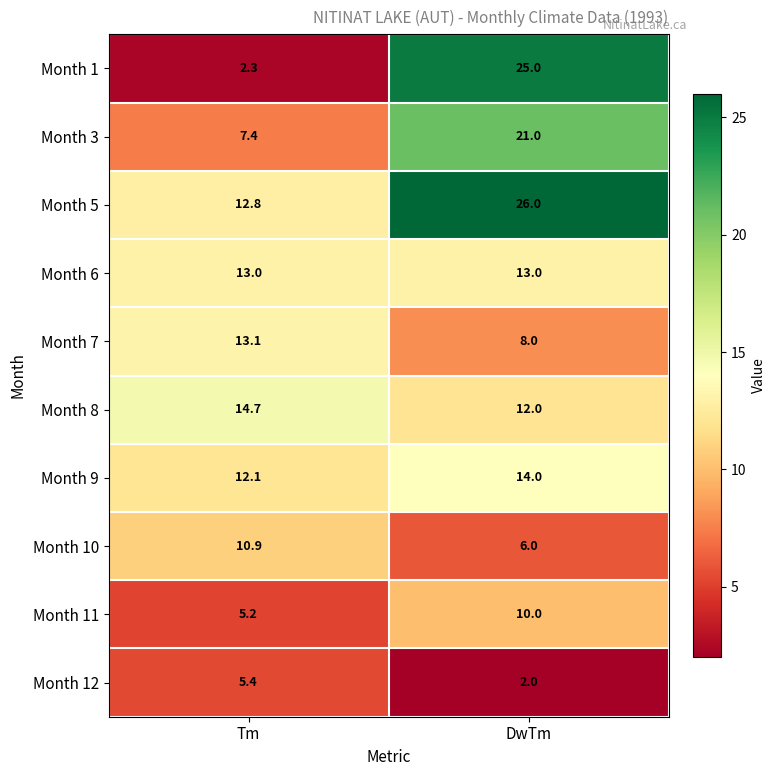

At which category is the sum across all series the highest?

DwTm